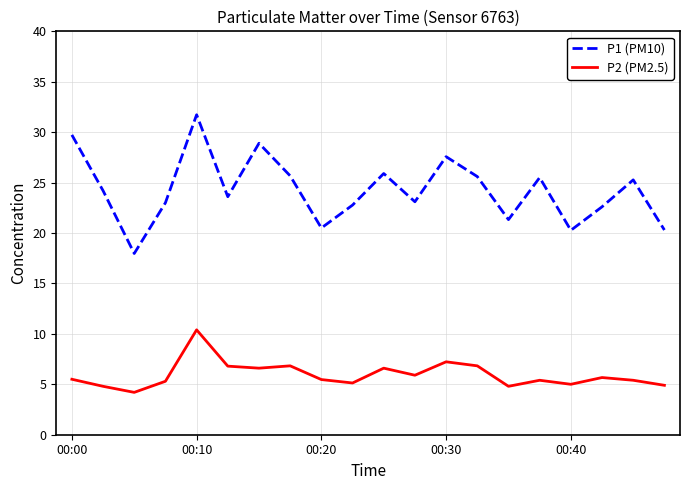

Which series has the largest range (max minus min)?

P1 (PM10)